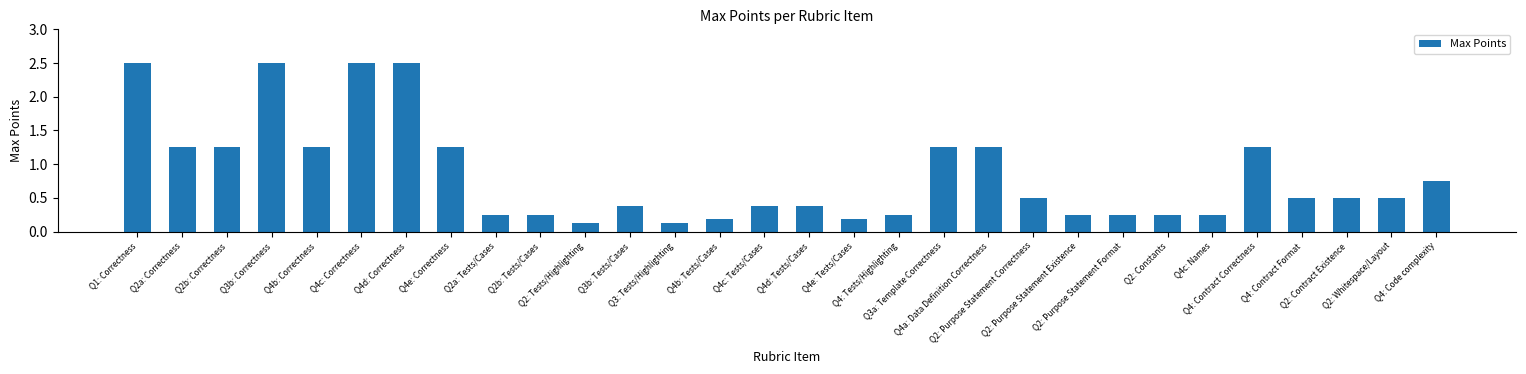

Are the bars horizontal?

No